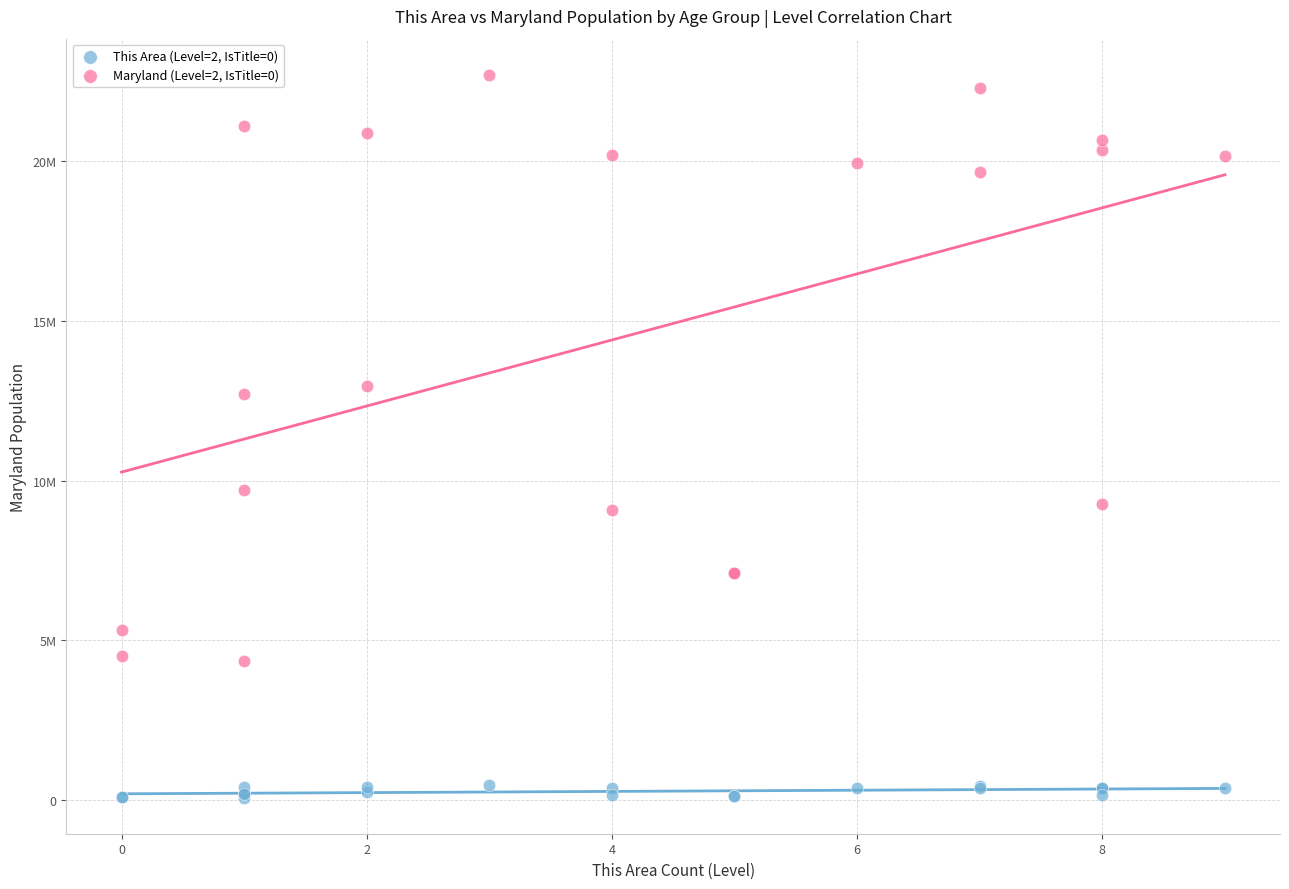

Which series contains the highest Y value?

Maryland (Level=2, IsTitle=0)